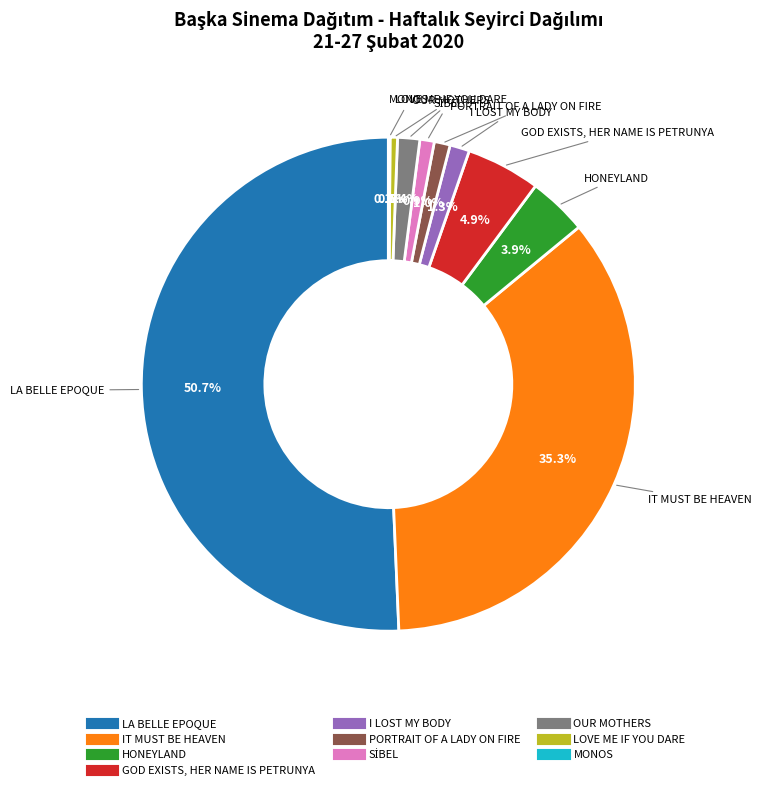

Which slice is the largest?

LA BELLE EPOQUE